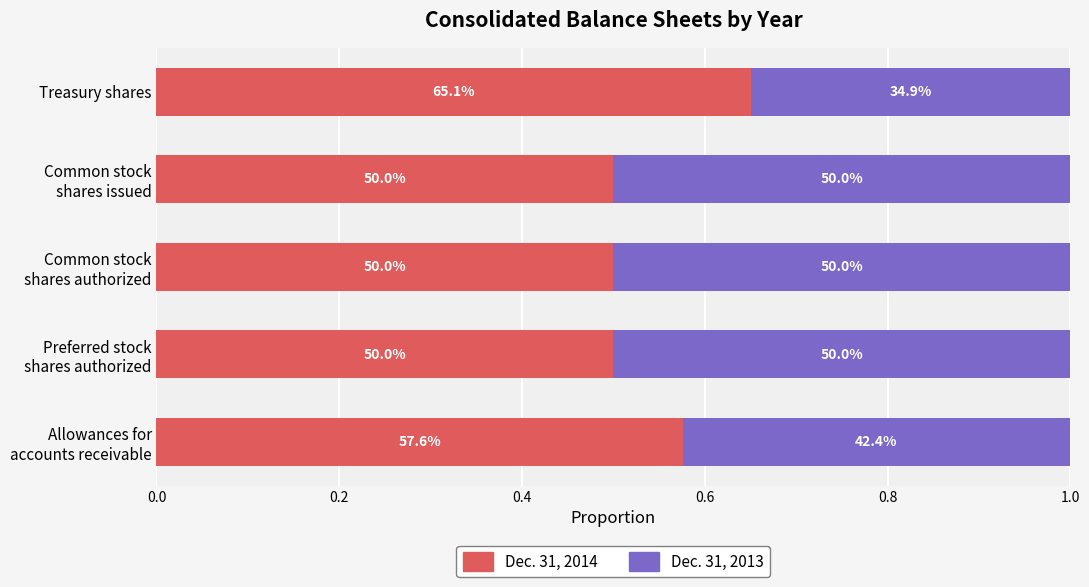

What are all the series names shown in the legend?

Dec. 31, 2014, Dec. 31, 2013